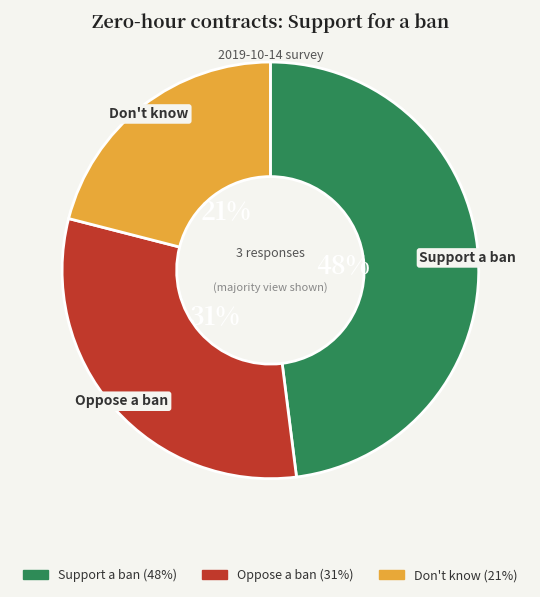

The Oppose a ban slice represents 31% of the pie. True or false?

True